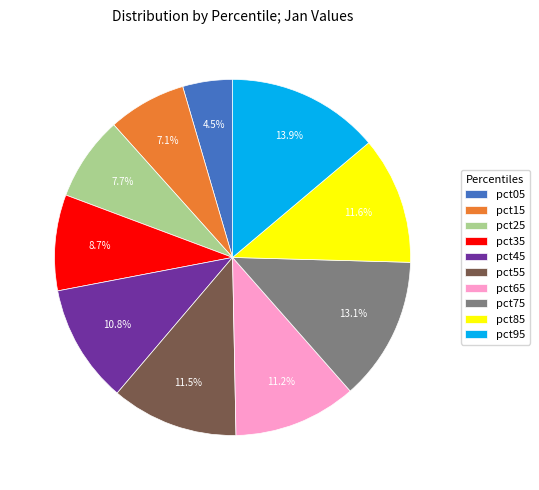

Do pct45 and pct65 together represent more than half of the pie?

No